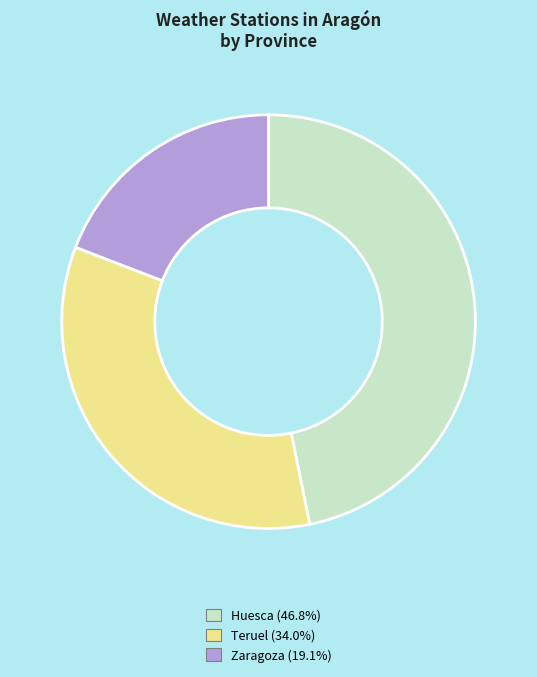

Which category has the smallest portion of the pie?

Zaragoza